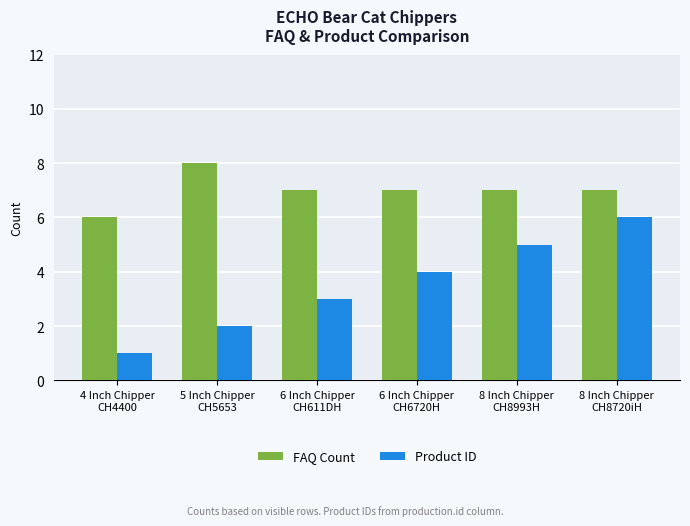

True or false: Product ID has a value of 4 at 6 Inch Chipper
CH6720H.

True